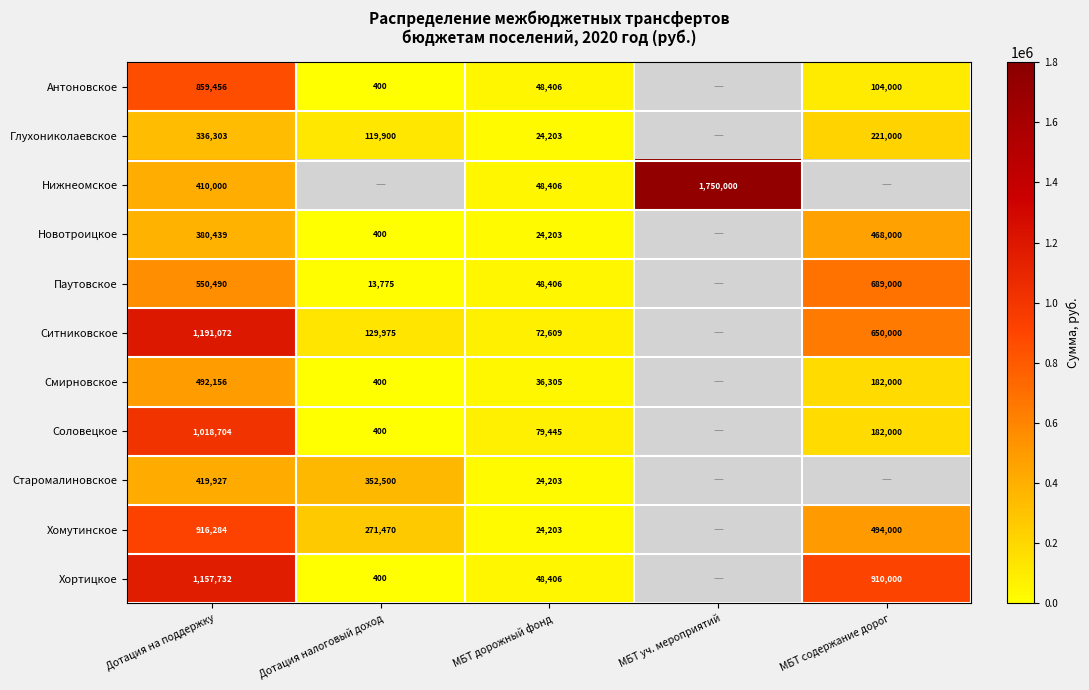

What is the sum of the Антоновское values at МБТ содержание дорог and Дотация на поддержку?

963456